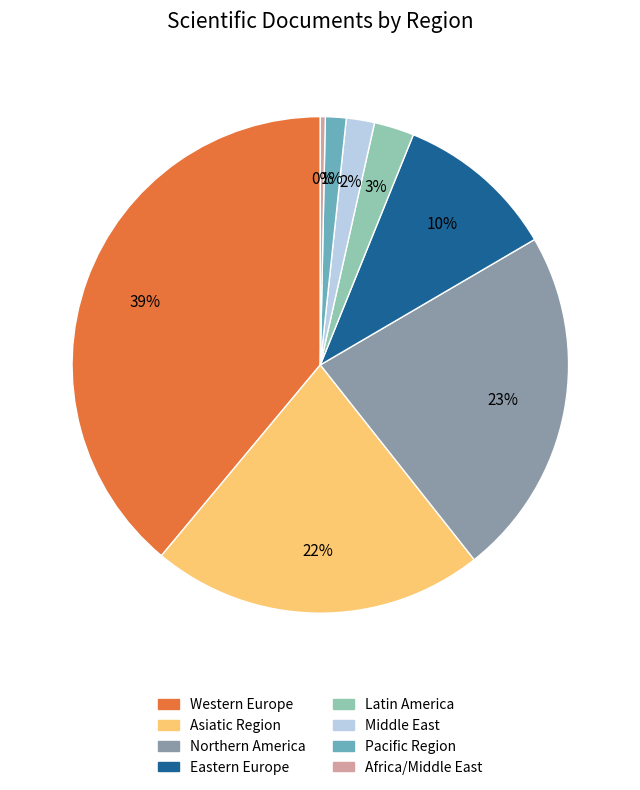

To the nearest percent, what is the average slice percentage?

12%